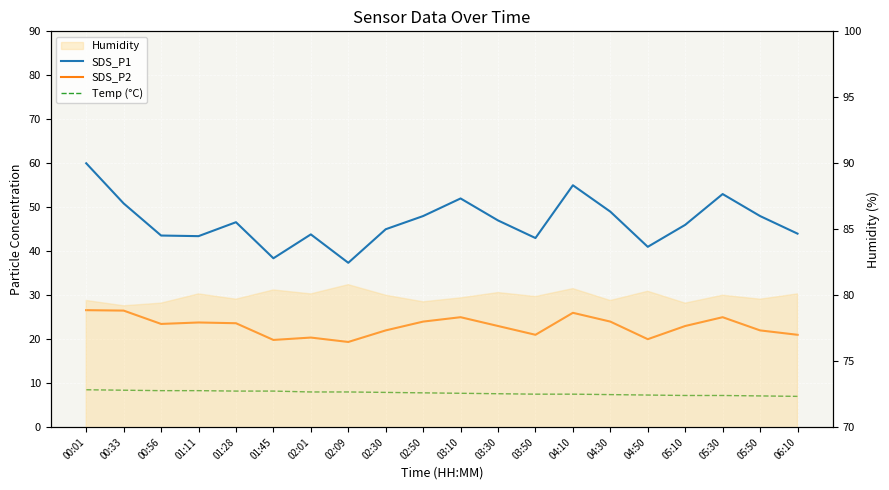

What is the spread (max minus min) of values at 02:01?

35.8